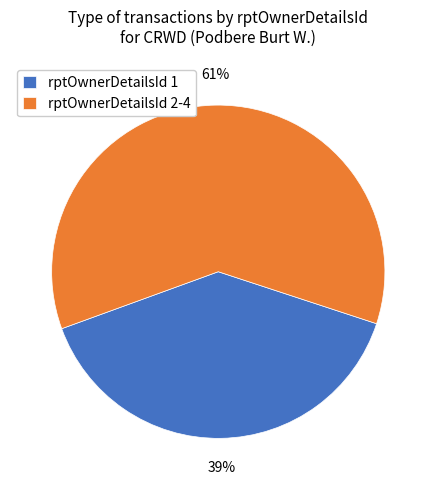

Does rptOwnerDetailsId 1 account for over 50% of the chart?

No